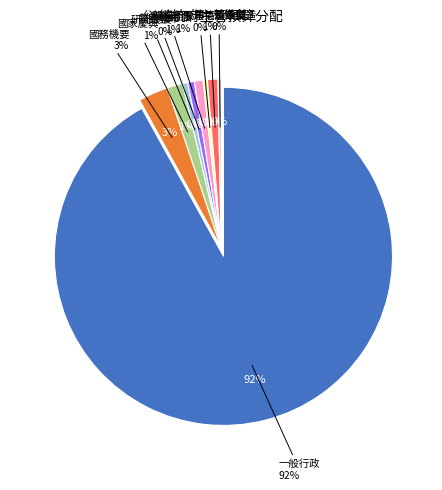

How many slices are in this pie chart?

9